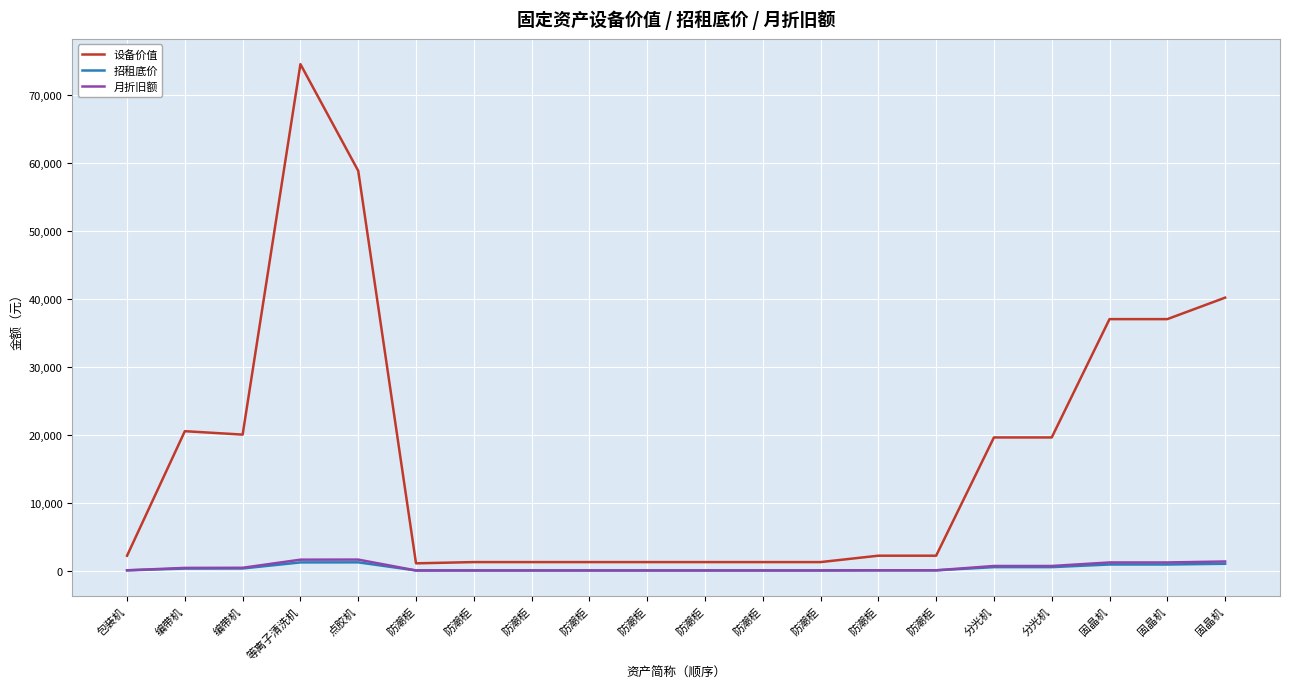

How many lines are shown in the chart?

3